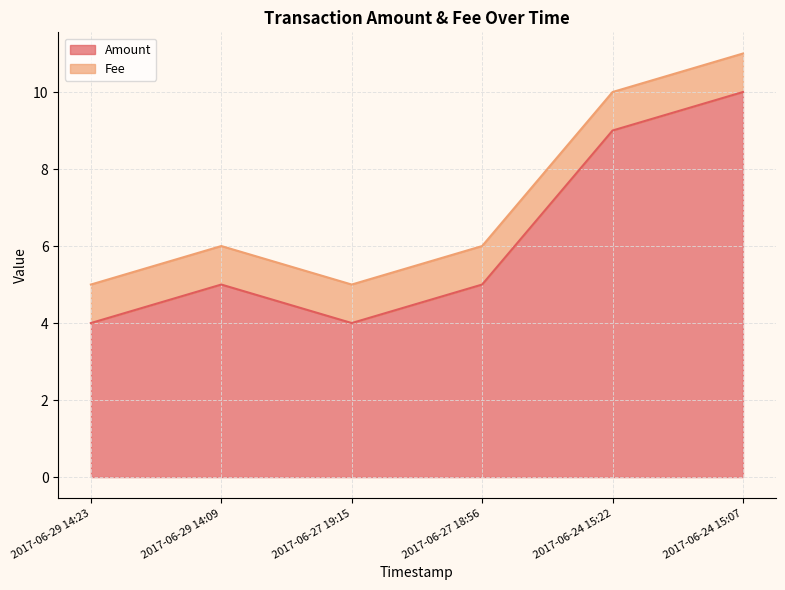

What is the greatest value displayed?

10